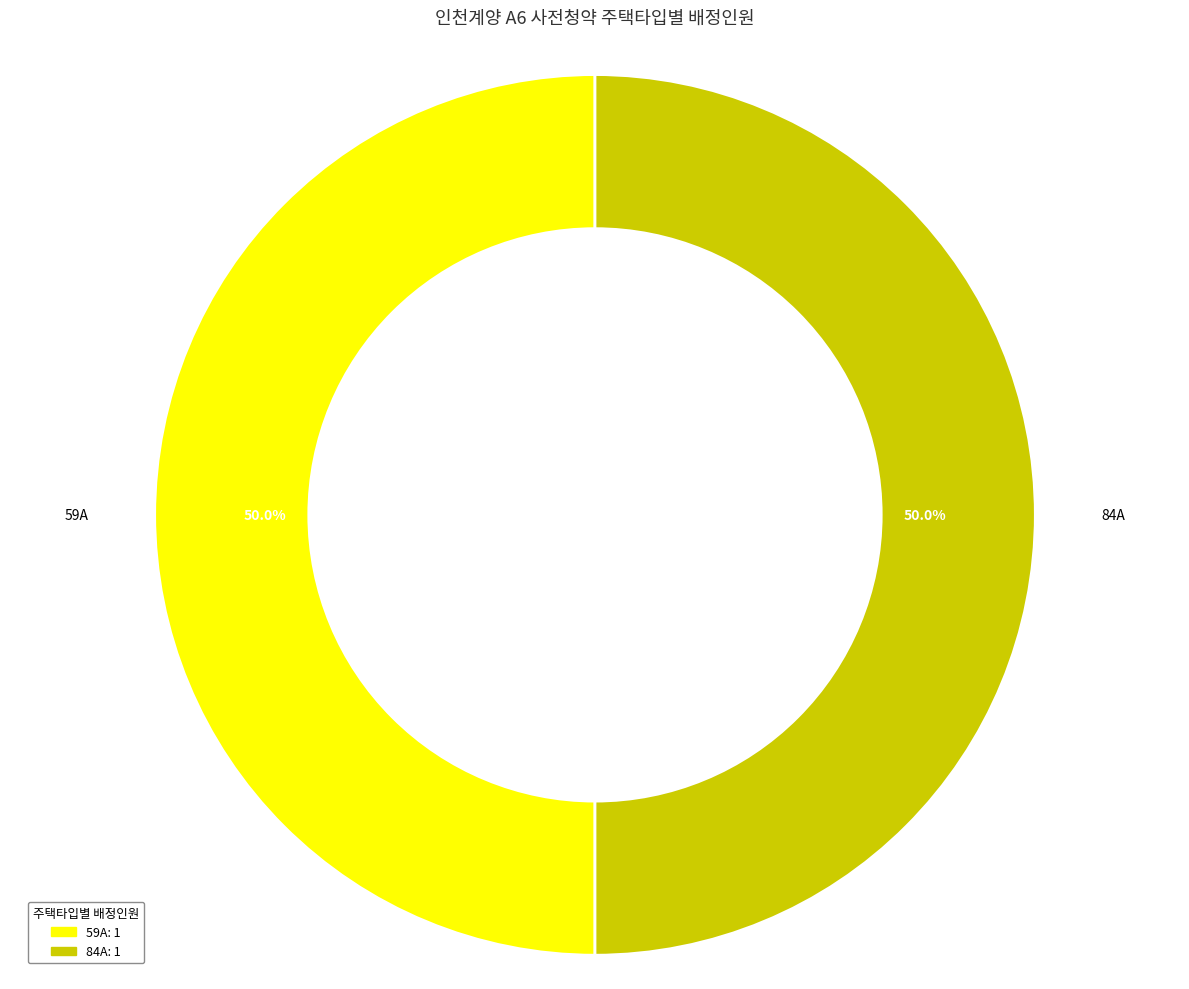

How many slices are in this pie chart?

2